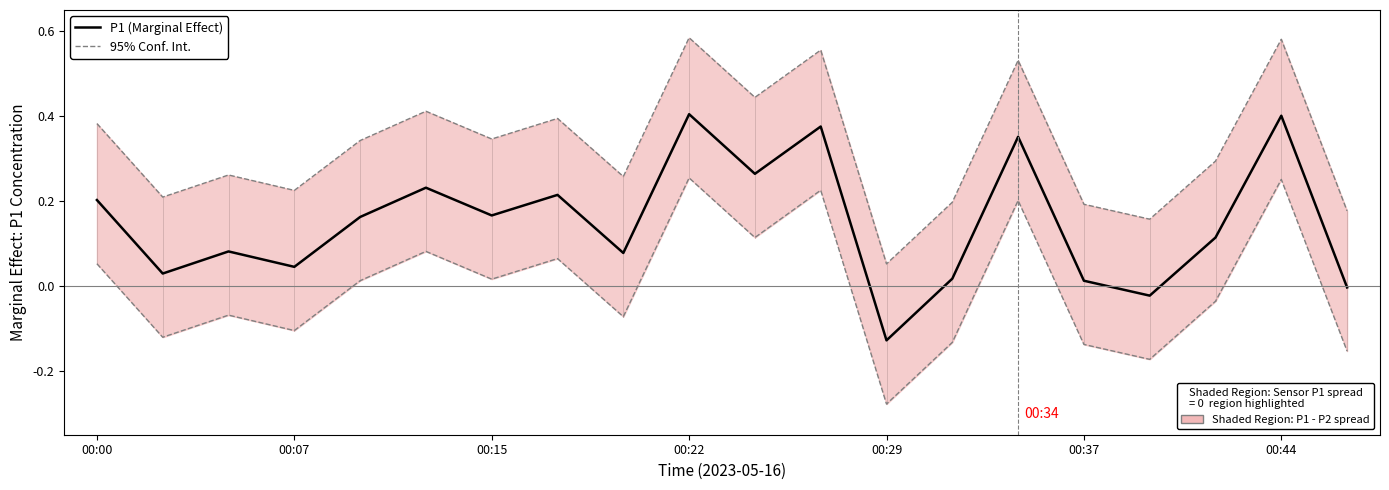

How many values in the P1 (Marginal Effect) series are below 0?

3